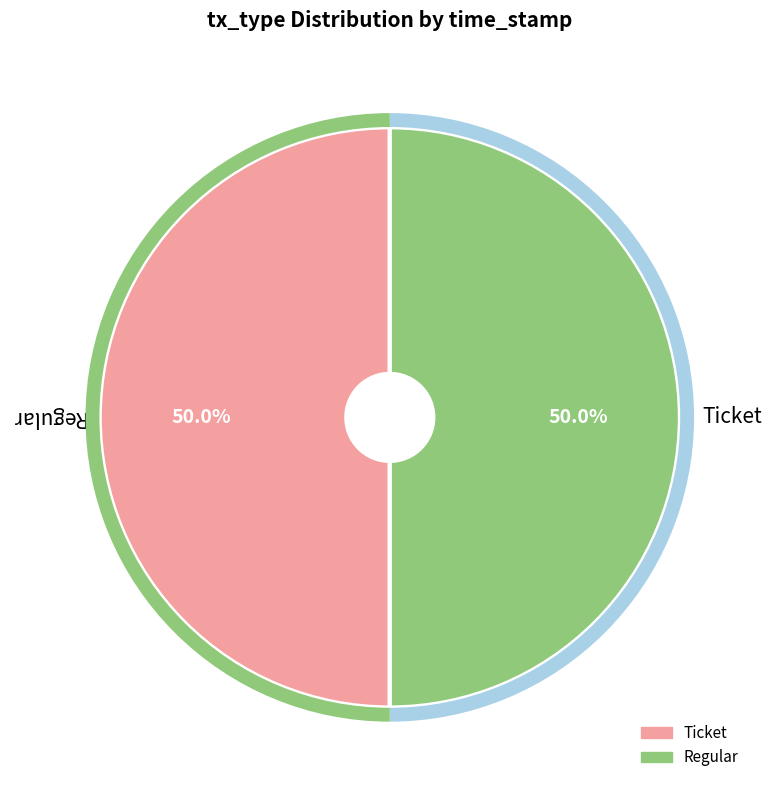

Is it true that Regular is 43% of the pie?

False